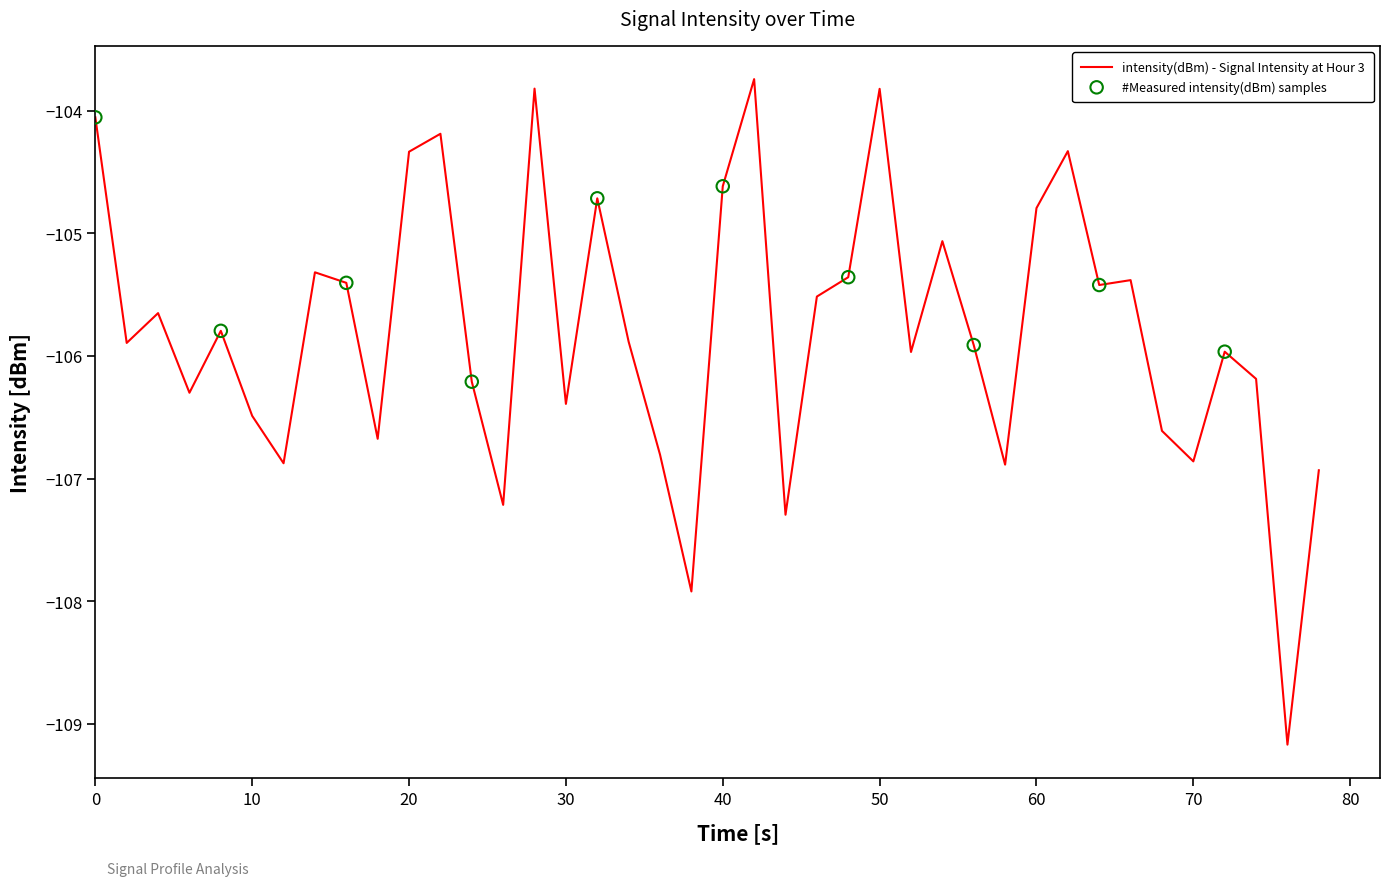

What is the smallest value displayed?

-109.2